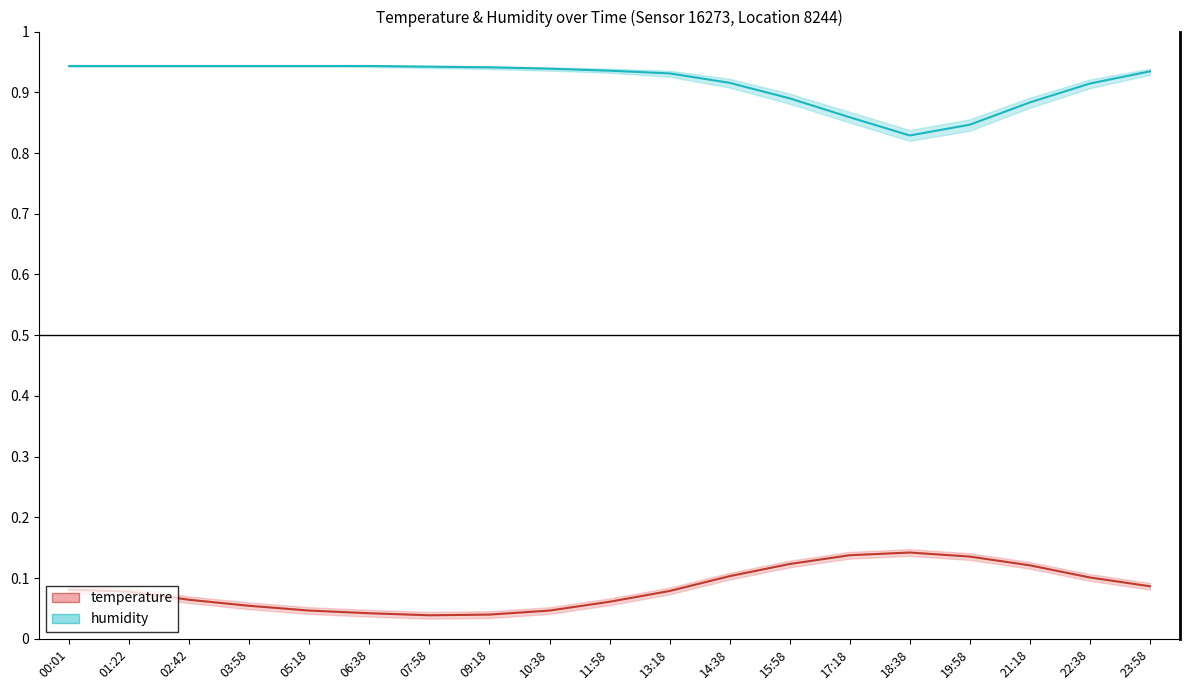

Reading right to left, transcribe all the data shown in this chart.

temperature: 23:58=0.1	22:38=0.1	21:18=0.1	19:58=0.1	18:38=0.1	17:18=0.1	15:58=0.1	14:38=0.1	13:18=0.1	11:58=0.1	10:38=0.0	09:18=0.0	07:58=0.0	06:38=0.0	05:18=0.0	03:58=0.1	02:42=0.1	01:22=0.1	00:01=0.1
humidity: 23:58=0.9	22:38=0.9	21:18=0.9	19:58=0.8	18:38=0.8	17:18=0.9	15:58=0.9	14:38=0.9	13:18=0.9	11:58=0.9	10:38=0.9	09:18=0.9	07:58=0.9	06:38=0.9	05:18=0.9	03:58=0.9	02:42=0.9	01:22=0.9	00:01=0.9